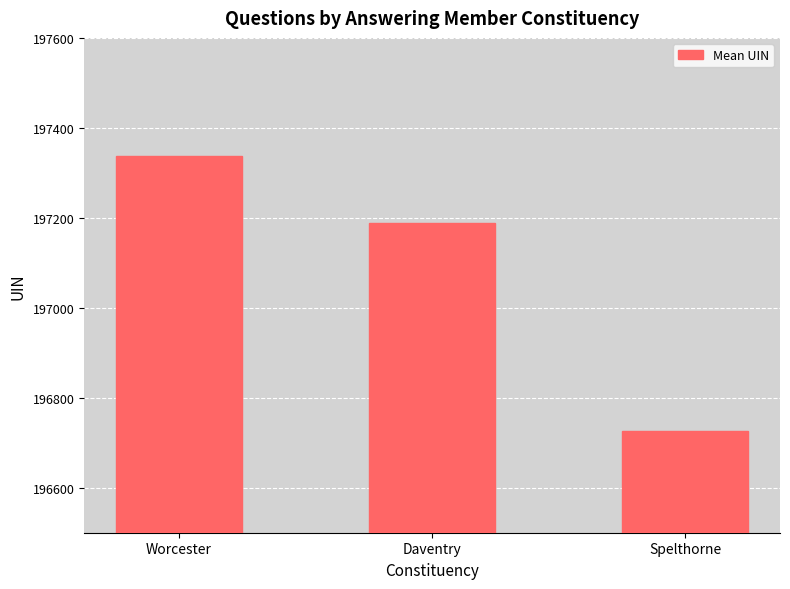

What is the label of the 2nd bar from the left?

Daventry